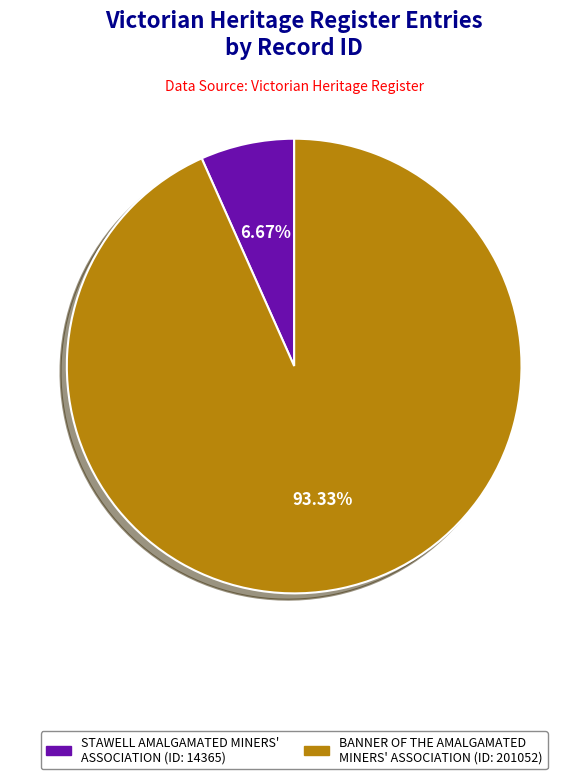

To the nearest percent, what is the average slice percentage?

50%